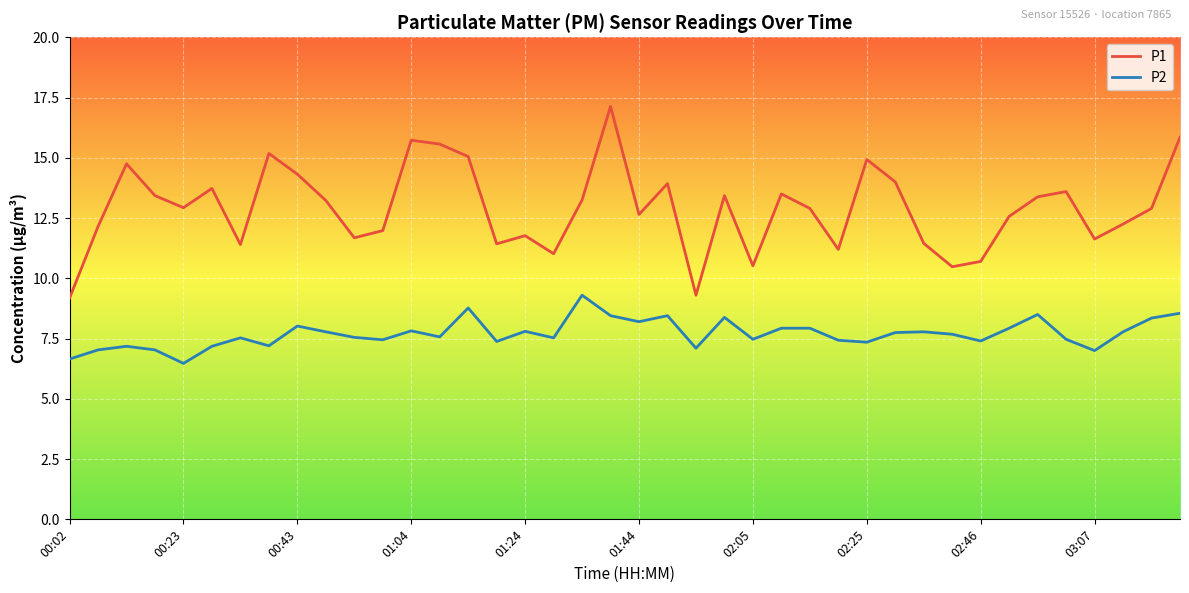

What is the greatest value displayed?

17.1